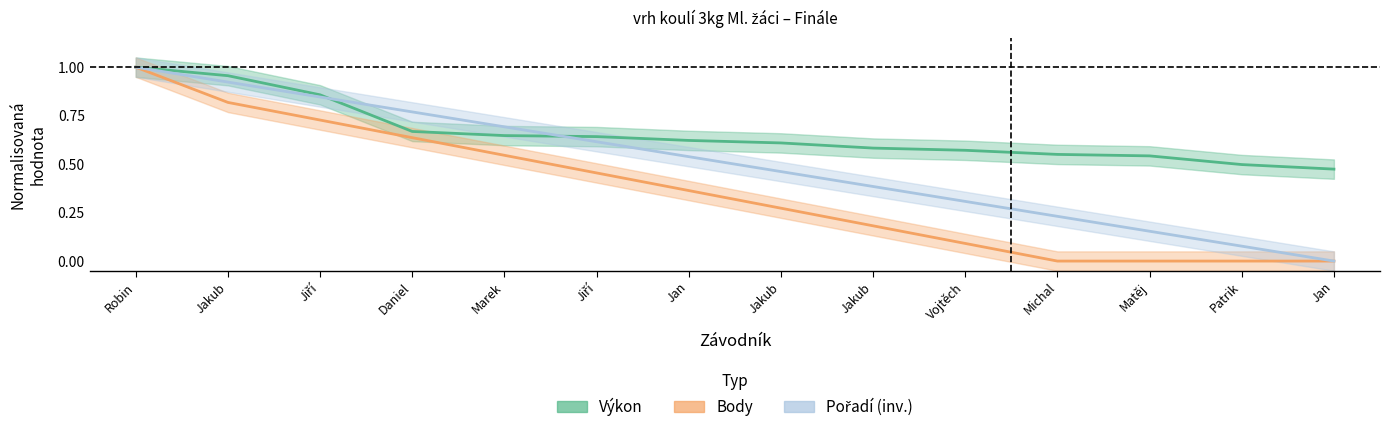

True or false: Body and Pořadí (inv.) intersect in this chart.

False